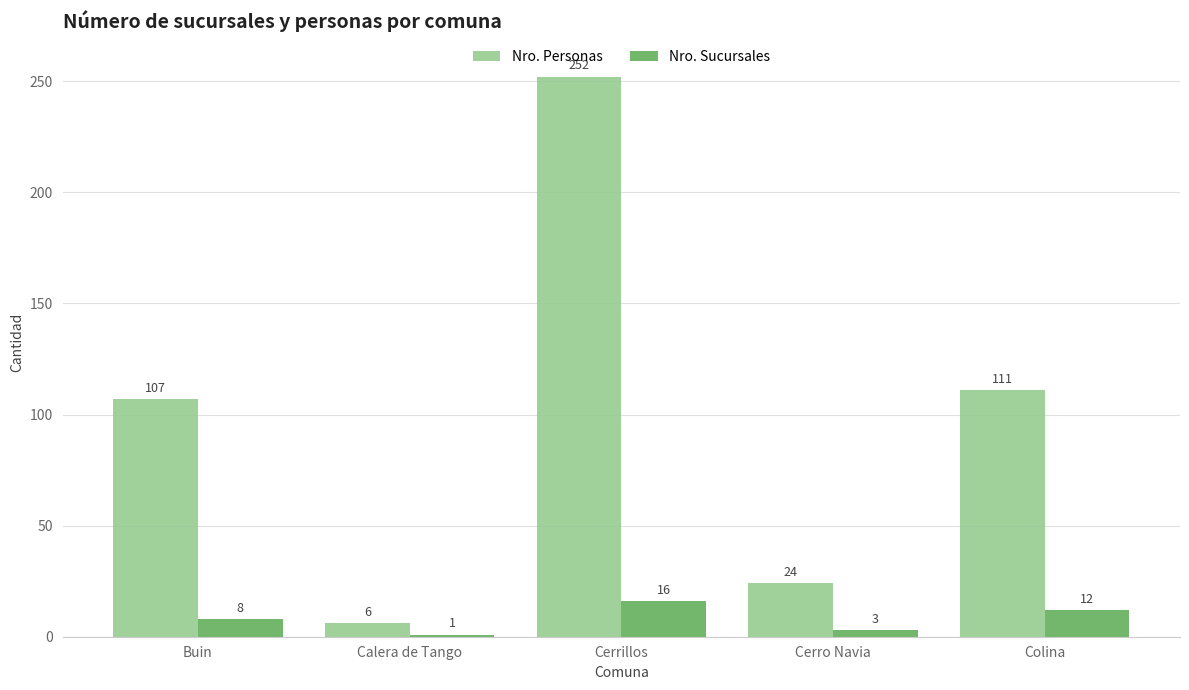

Count the Nro. Sucursales values in the range 3 to 12.

3